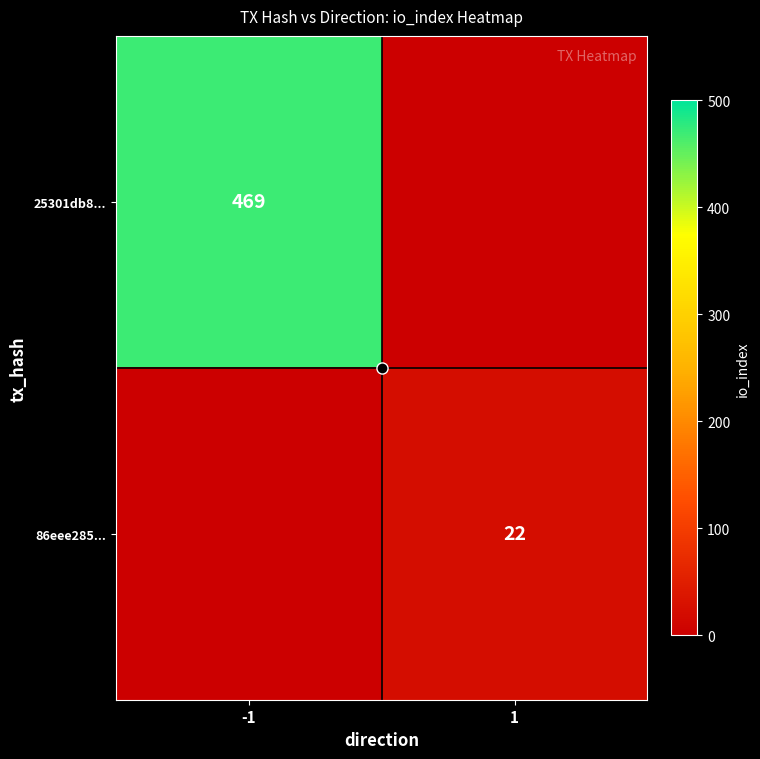

Which series has the largest range (max minus min)?

25301db8...